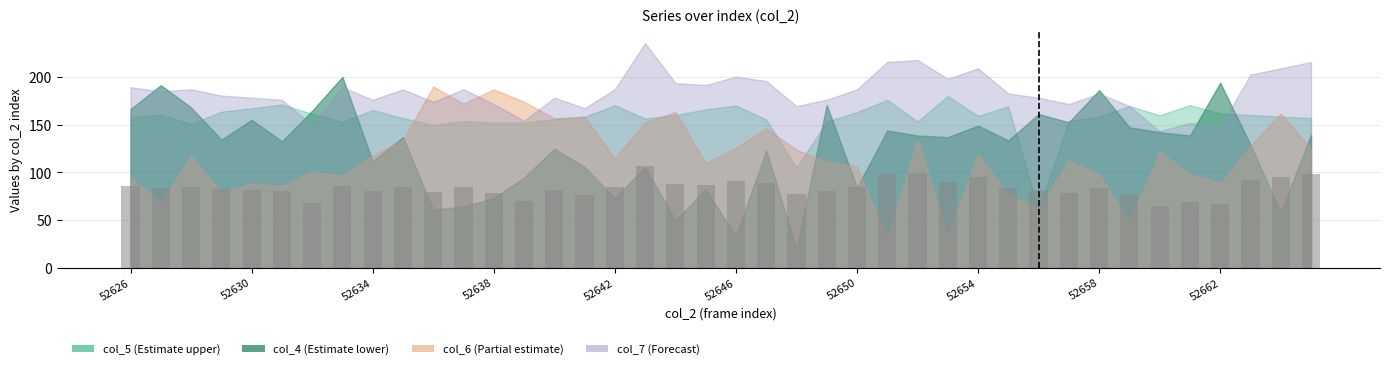

What is the greatest value displayed?

107